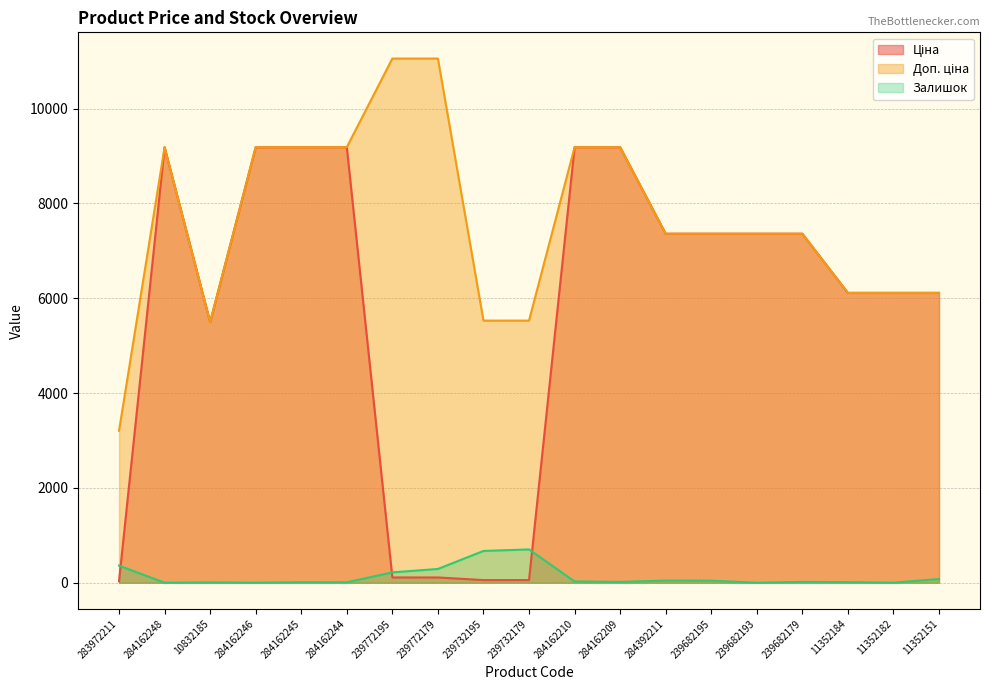

How many intersections are there between Ціна and Залишок?

3